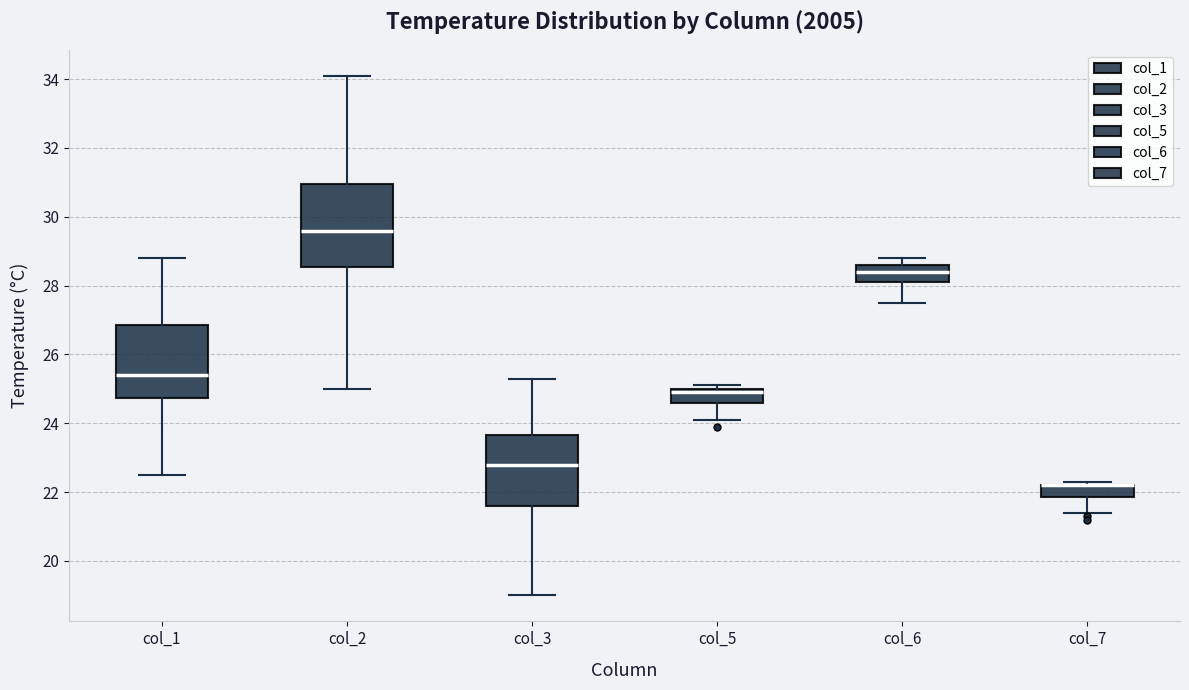

Comparing the boxes themselves (not the whiskers), which one is the tallest?

col_2